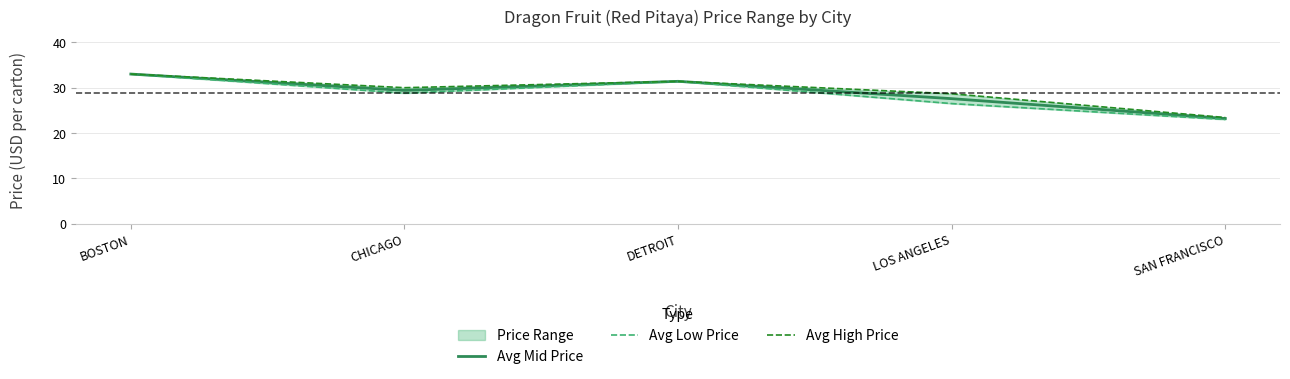

Does the chart display data point markers on the line(s)?

No